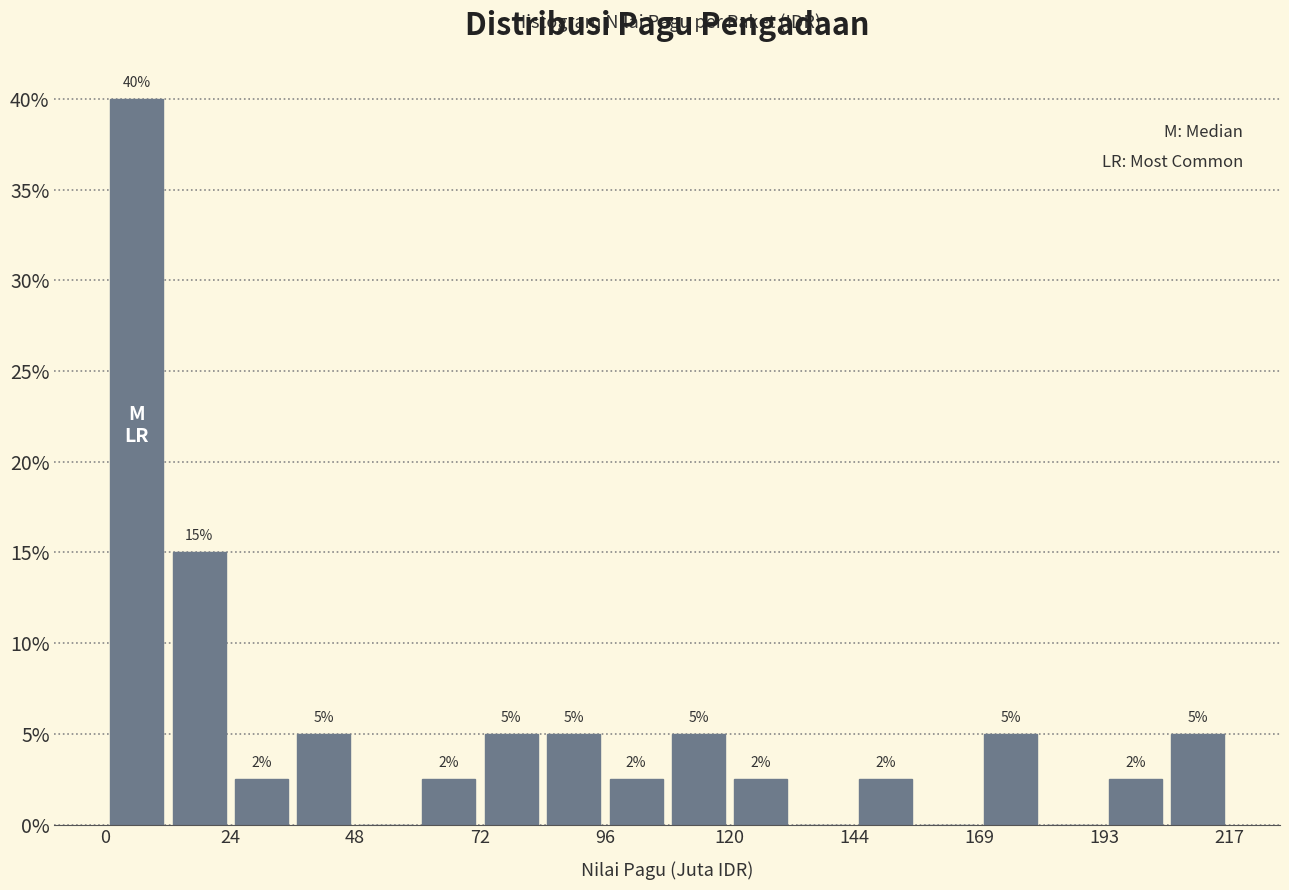

Around what value on the x-axis is the tallest bar? Give the approximate position of its centre, as read against the axis.

5